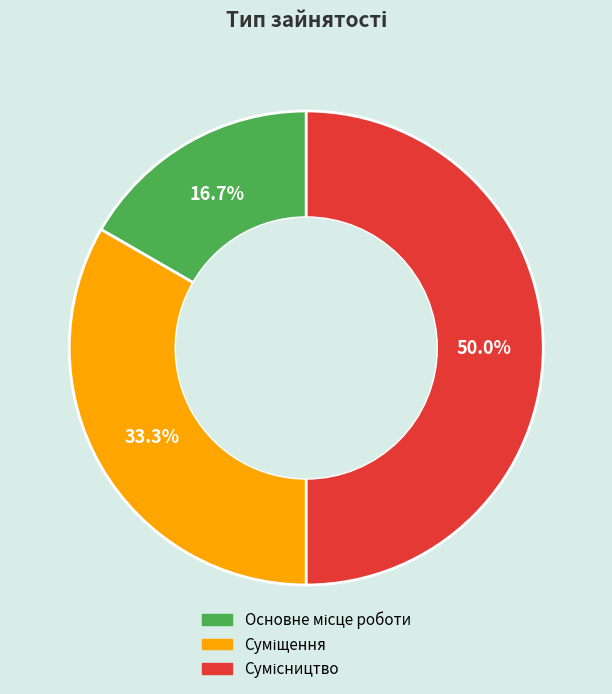

How many segments does this pie chart have?

3